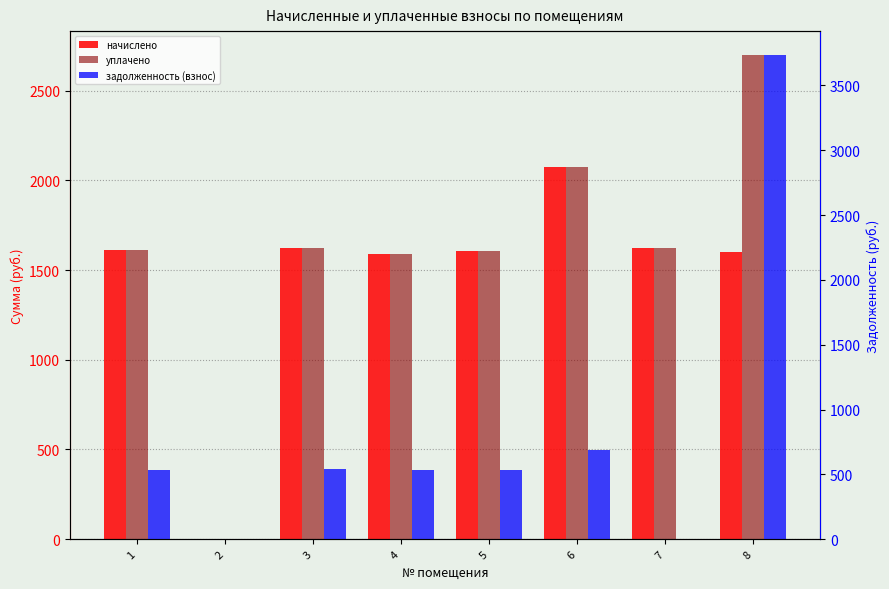

Reading left to right, what are all the values shown in this chart?

начислено: 1=1613.0	2=0.0	3=1620.4	4=1591.0	5=1605.7	6=2074.9	7=1624.0	8=1598.4
уплачено: 1=1613.0	2=0.0	3=1620.4	4=1591.0	5=1605.7	6=2074.7	7=1624.0	8=2696.5
задолженность (взнос): 1=537.7	2=0.0	3=540.1	4=530.4	5=535.2	6=691.4	7=0.0	8=3731.8